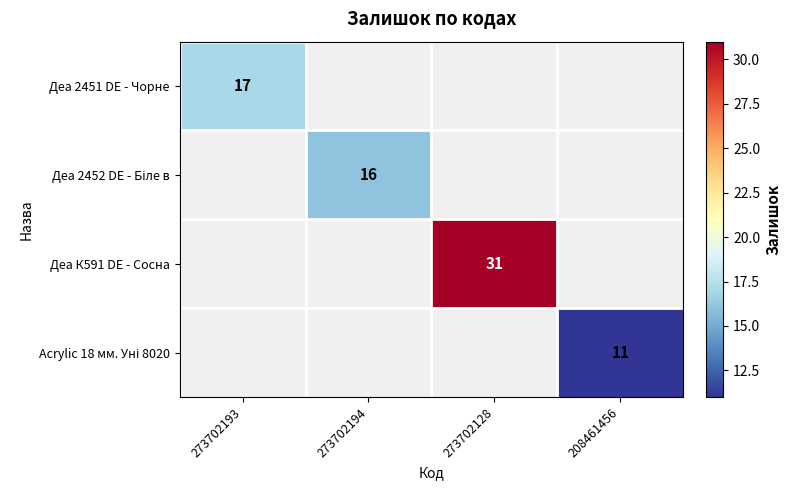

Which series has the largest range (max minus min)?

Деа 2451 DE - Чорне